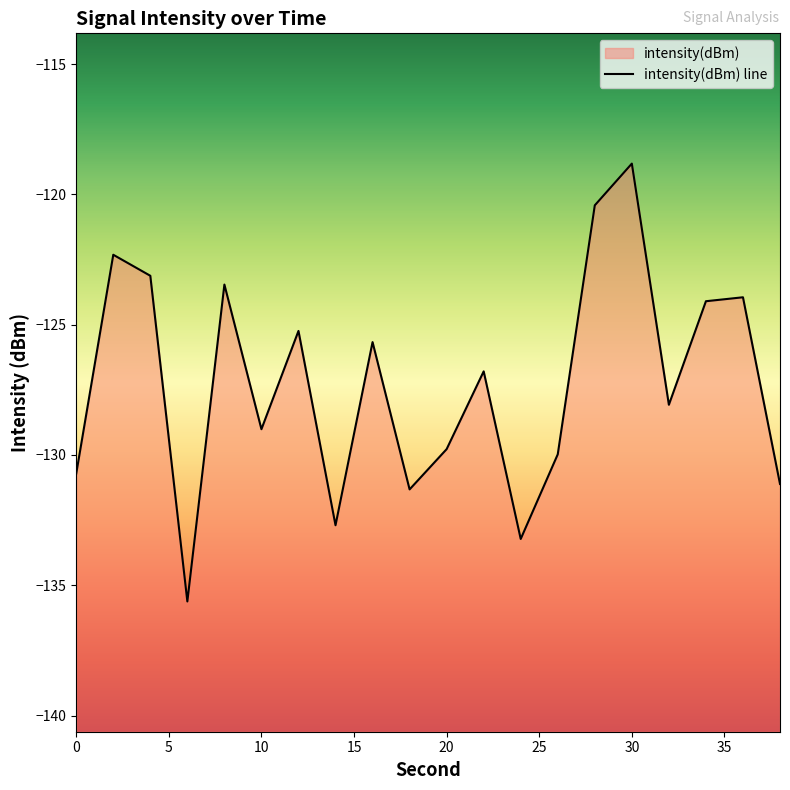

The chart shows a value of -132.7 at 14. True or false?

True